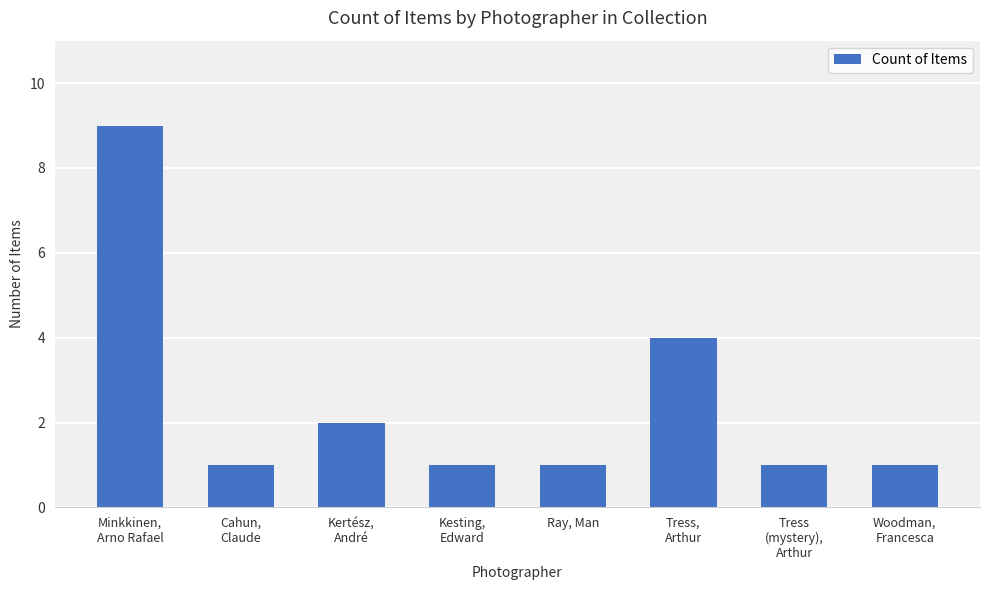

What is the difference between the values at Tress,
Arthur and Minkkinen,
Arno Rafael?

5